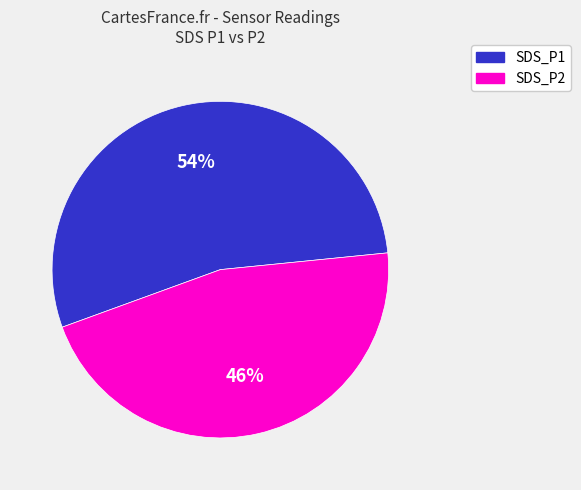

How many segments does this pie chart have?

2